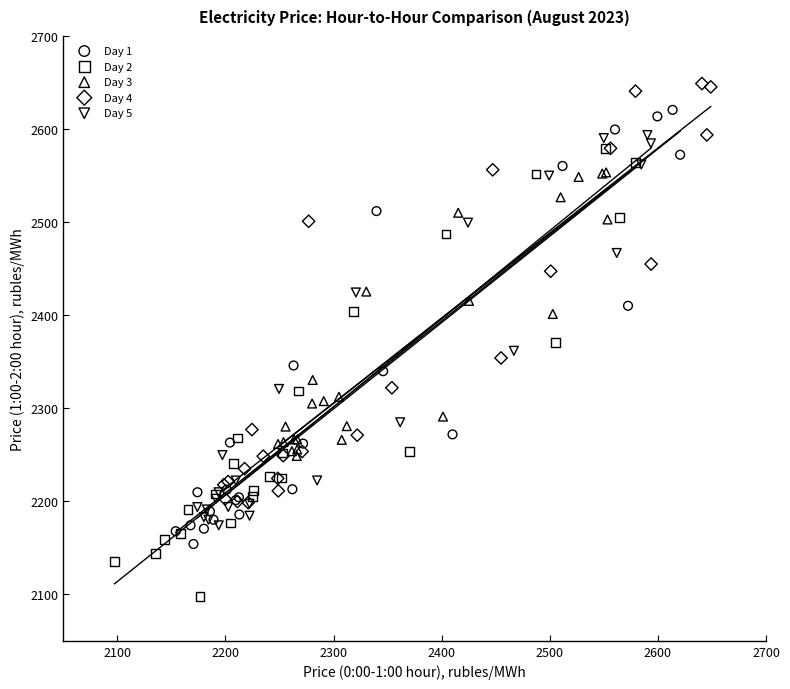

Which series has the widest spread of Y values?

Day 2